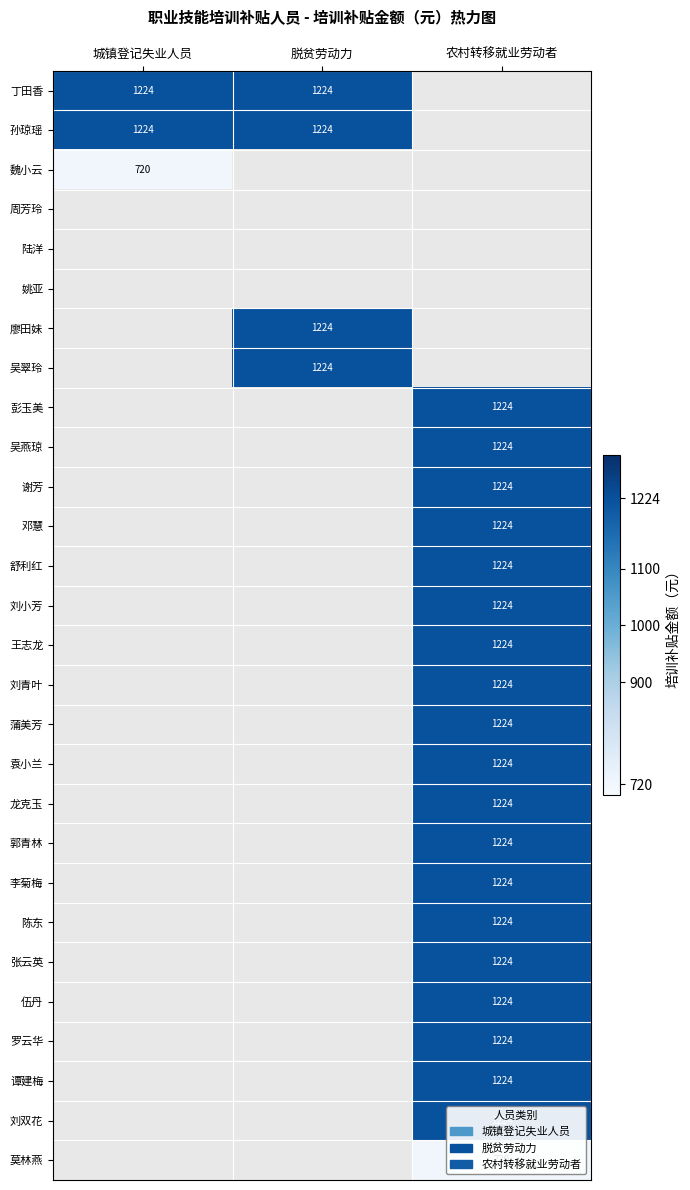

Which label corresponds to the smallest value in the chart?

农村转移就业劳动者